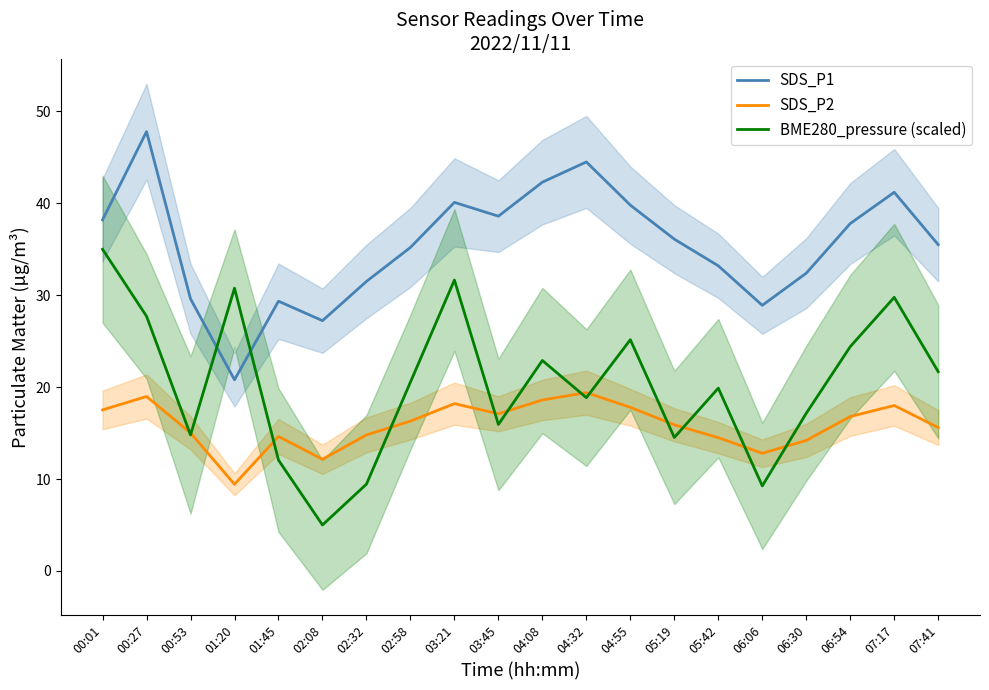

Is this an area chart (filled region under the line)?

No